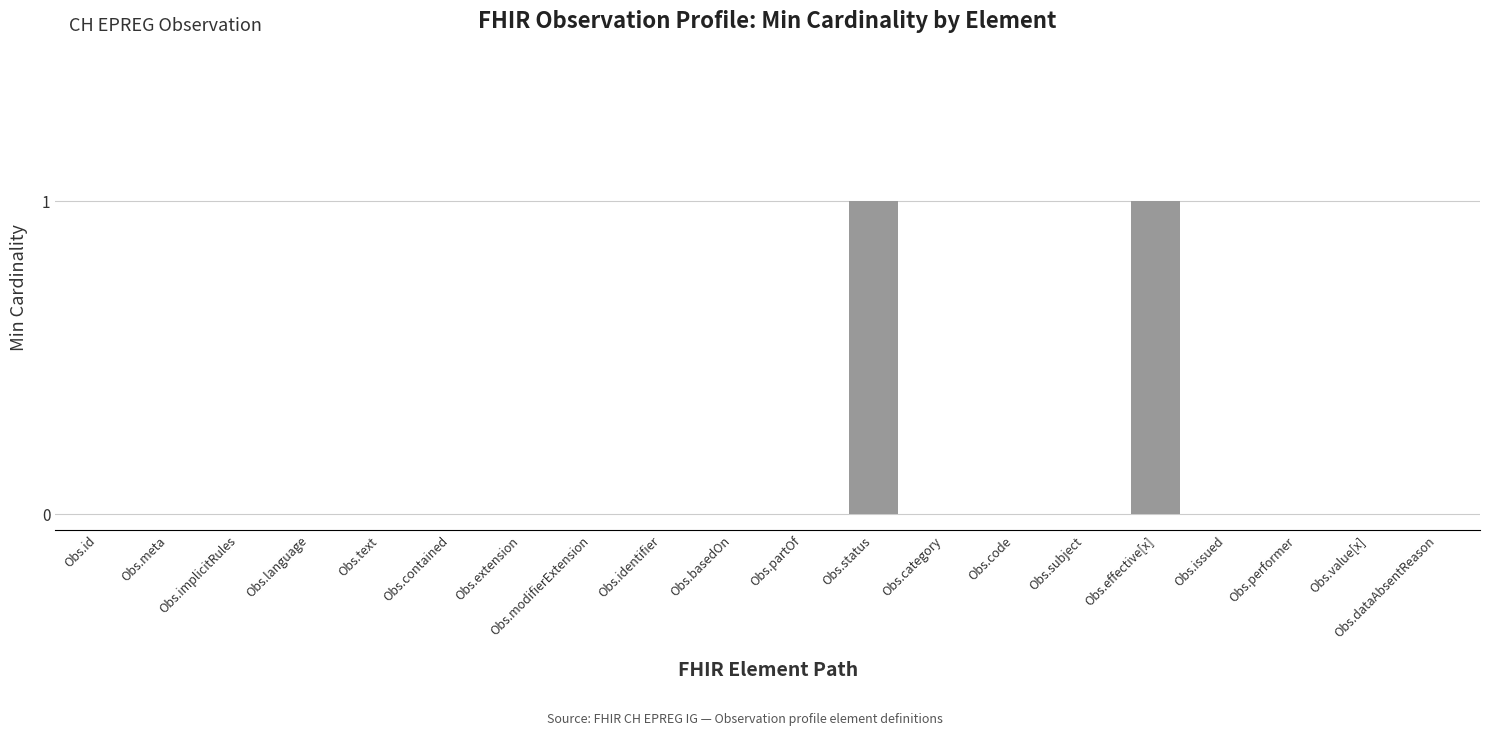

The chart shows a value of 0 at Obs.contained. True or false?

True